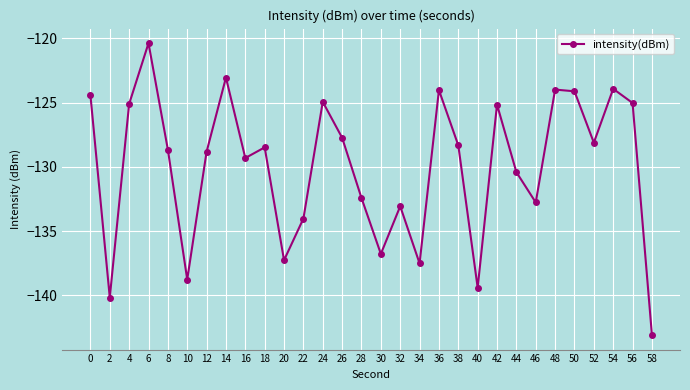

How many values are below -128?

18